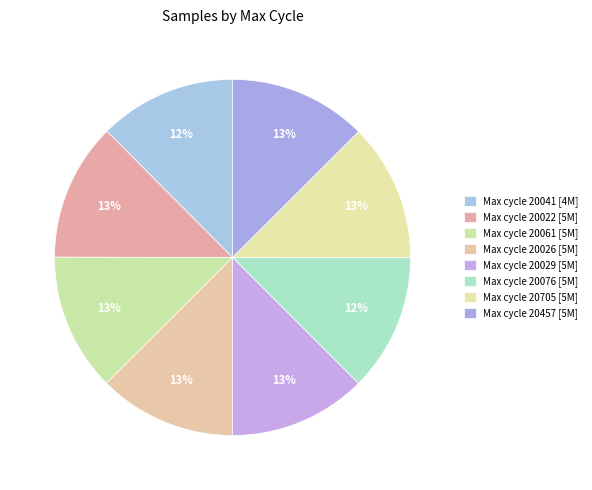

How many slices are in this pie chart?

8